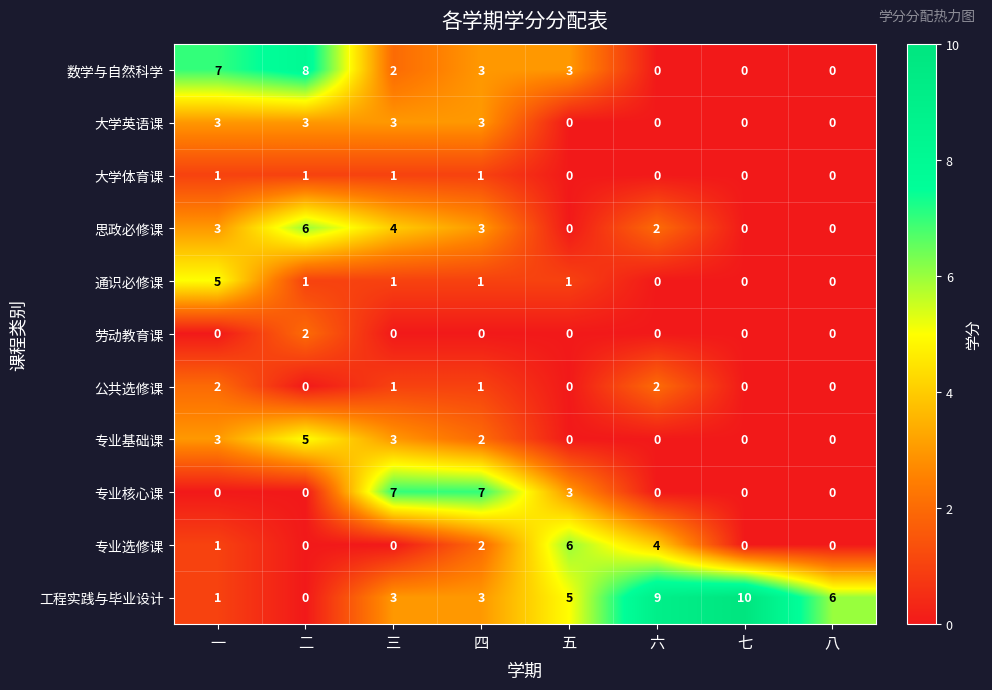

Which series has the largest total across all categories?

工程实践与毕业设计